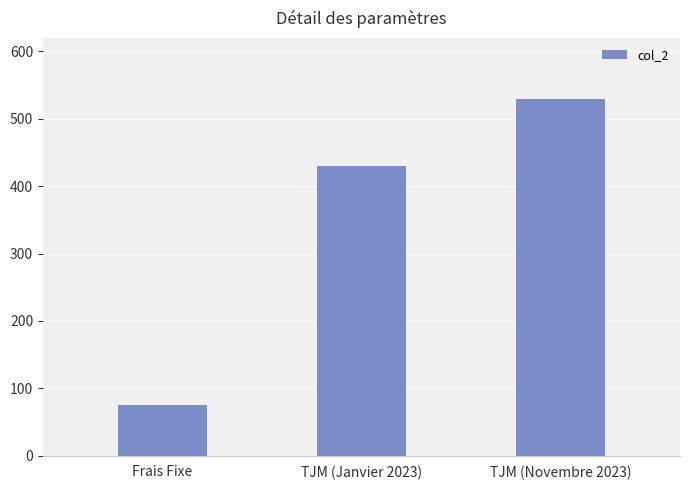

Reading left to right, list all the values displayed in this chart.

75	430	530